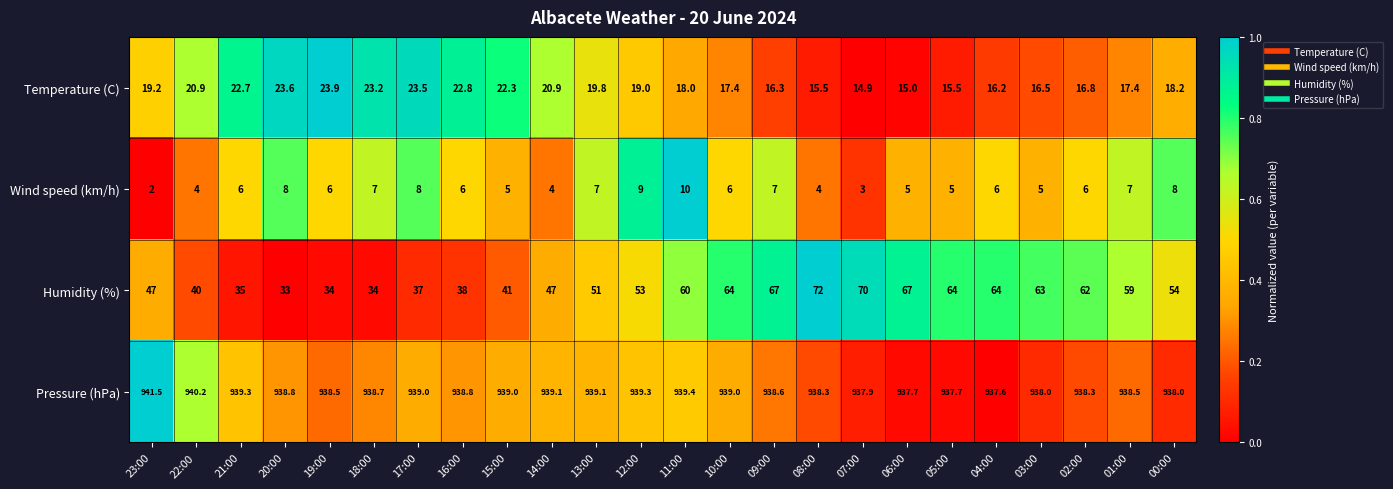

Where is Humidity (%) nearest to the value 52?

13:00